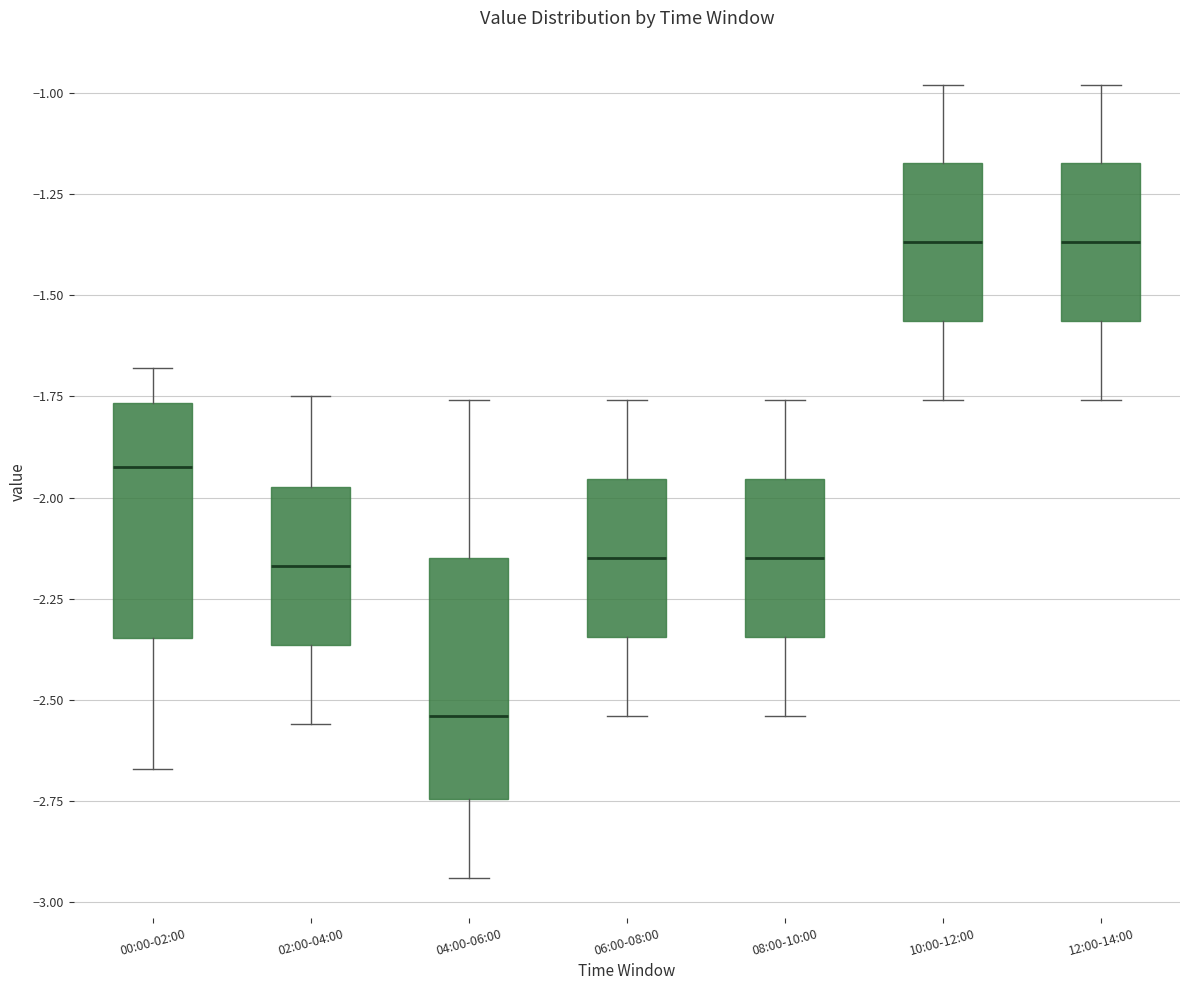

Where is the lower edge of the box for 12:00-14:00 on the y-axis? The values are not printed on the chart, so give them approximately, as read against the axis.

-1.55